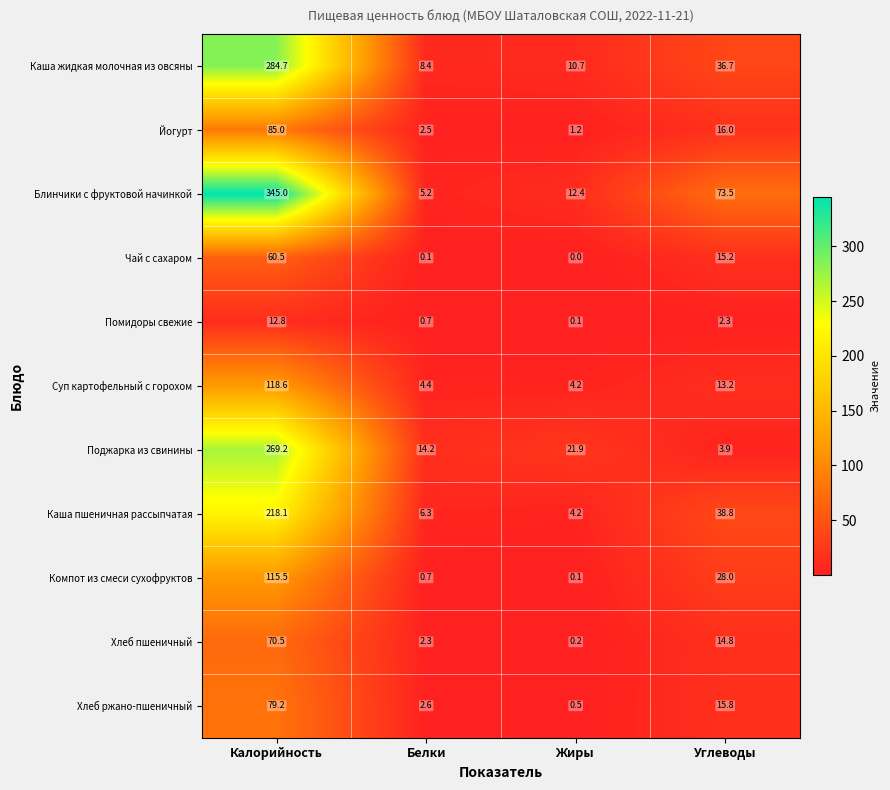

What is the maximum value for Блинчики с фруктовой начинкой?

345.0